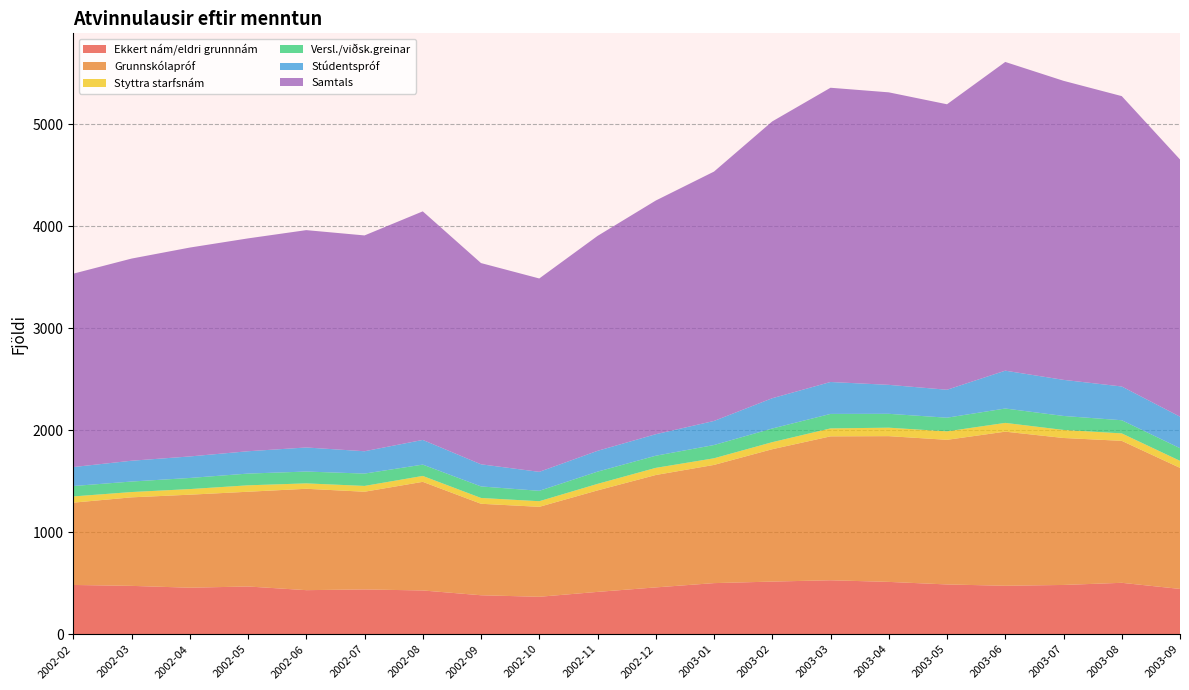

Reading left to right, list all the values displayed in this chart.

Ekkert nám/eldri grunnnám: 2002-02=483	2002-03=474	2002-04=456	2002-05=468	2002-06=432	2002-07=439	2002-08=429	2002-09=382	2002-10=367	2002-11=415	2002-12=459	2003-01=501	2003-02=516	2003-03=529	2003-04=513	2003-05=488	2003-06=475	2003-07=483	2003-08=504	2003-09=444
Grunnskólapróf: 2002-02=807	2002-03=868	2002-04=912	2002-05=929	2002-06=994	2002-07=958	2002-08=1065	2002-09=897	2002-10=882	2002-11=995	2002-12=1102	2003-01=1159	2003-02=1298	2003-03=1411	2003-04=1429	2003-05=1418	2003-06=1511	2003-07=1441	2003-08=1392	2003-09=1187
Styttra starfsnám: 2002-02=61	2002-03=52	2002-04=55	2002-05=63	2002-06=53	2002-07=57	2002-08=58	2002-09=57	2002-10=55	2002-11=64	2002-12=70	2003-01=65	2003-02=69	2003-03=78	2003-04=83	2003-05=83	2003-06=86	2003-07=79	2003-08=73	2003-09=69
Versl./viðsk.greinar: 2002-02=102	2002-03=103	2002-04=109	2002-05=115	2002-06=116	2002-07=121	2002-08=111	2002-09=113	2002-10=102	2002-11=120	2002-12=119	2003-01=130	2003-02=134	2003-03=142	2003-04=136	2003-05=134	2003-06=141	2003-07=137	2003-08=129	2003-09=124
Stúdentspróf: 2002-02=186	2002-03=204	2002-04=211	2002-05=219	2002-06=236	2002-07=219	2002-08=242	2002-09=217	2002-10=186	2002-11=204	2002-12=211	2003-01=236	2003-02=297	2003-03=313	2003-04=284	2003-05=274	2003-06=371	2003-07=354	2003-08=331	2003-09=309
Samtals: 2002-02=1896	2002-03=1982	2002-04=2048	2002-05=2087	2002-06=2131	2002-07=2116	2002-08=2241	2002-09=1973	2002-10=1896	2002-11=2107	2002-12=2291	2003-01=2445	2003-02=2714	2003-03=2885	2003-04=2868	2003-05=2799	2003-06=3027	2003-07=2932	2003-08=2847	2003-09=2522